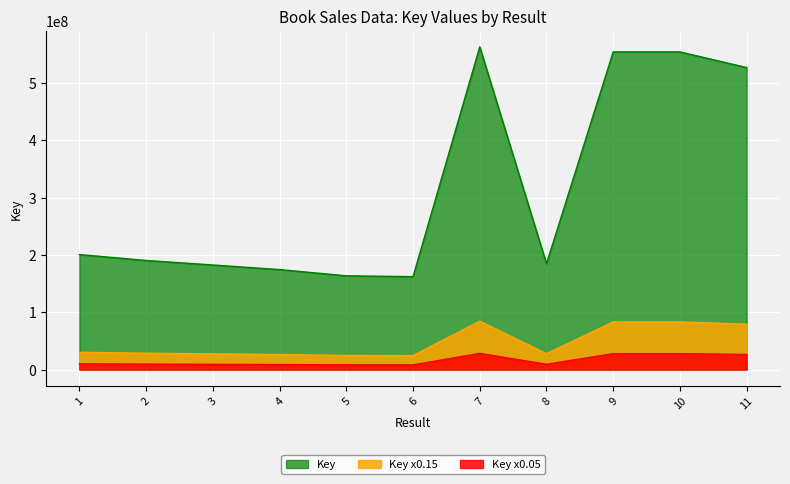

What is the sum of the values at 10 and 8?

738783318